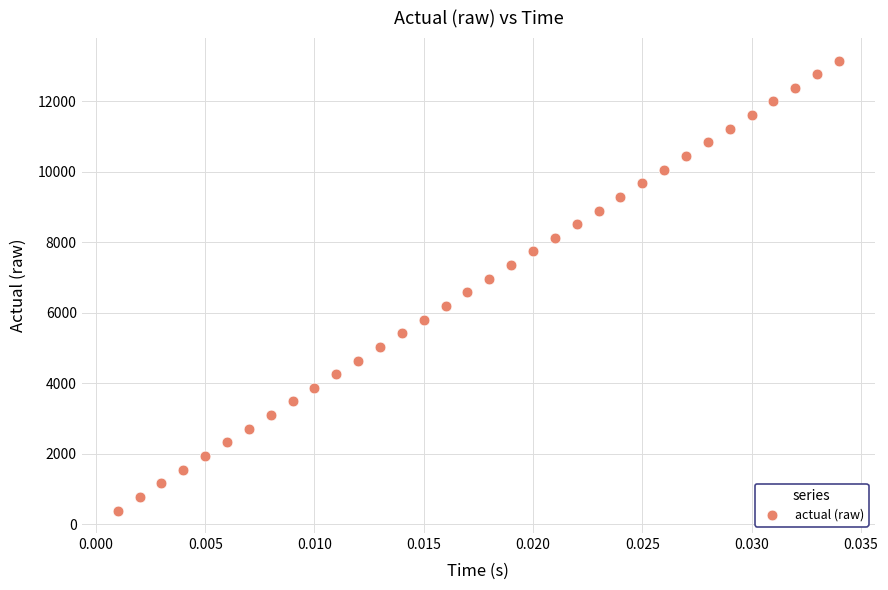

What is the range of Y values (max minus min)?

12761.4